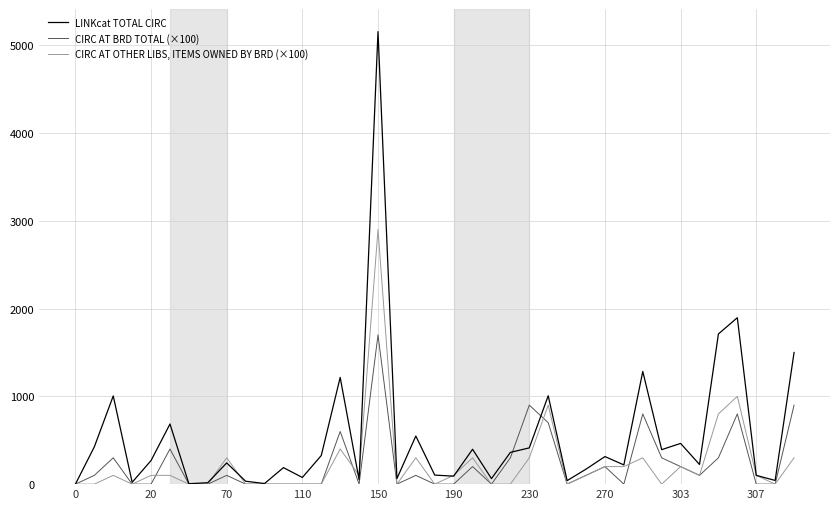

True or false: CIRC AT BRD TOTAL (×100) and CIRC AT OTHER LIBS, ITEMS OWNED BY BRD (×100) cross at least once.

True